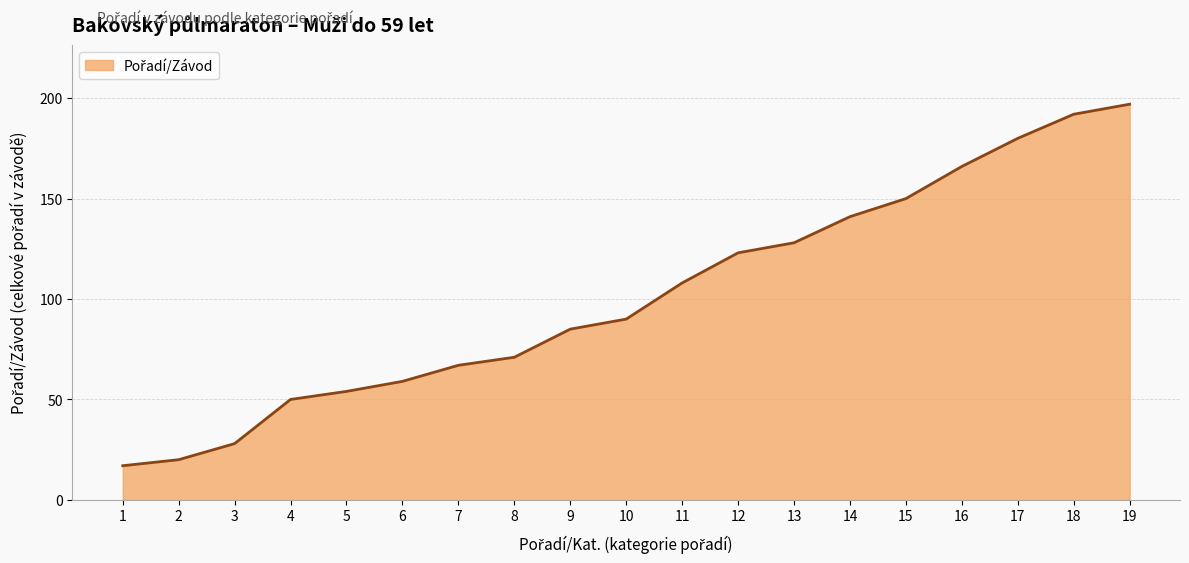

List the labels in order of value, smallest first.

1, 2, 3, 4, 5, 6, 7, 8, 9, 10, 11, 12, 13, 14, 15, 16, 17, 18, 19